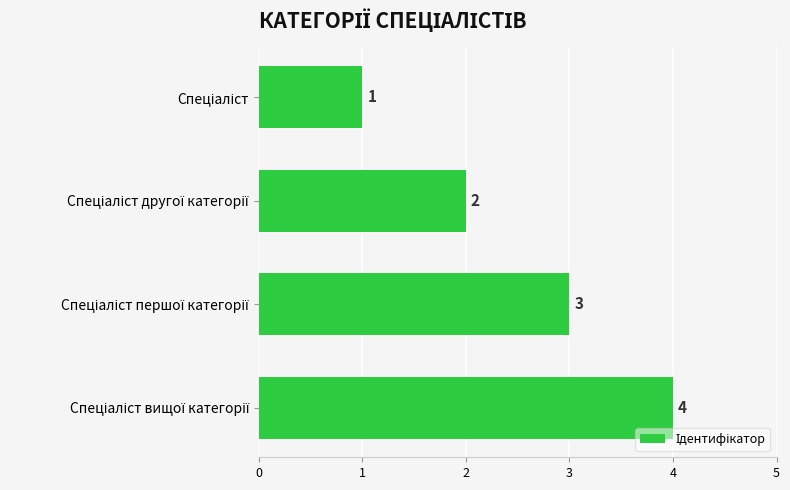

Reading bottom to top, transcribe all the data shown in this chart.

4	3	2	1